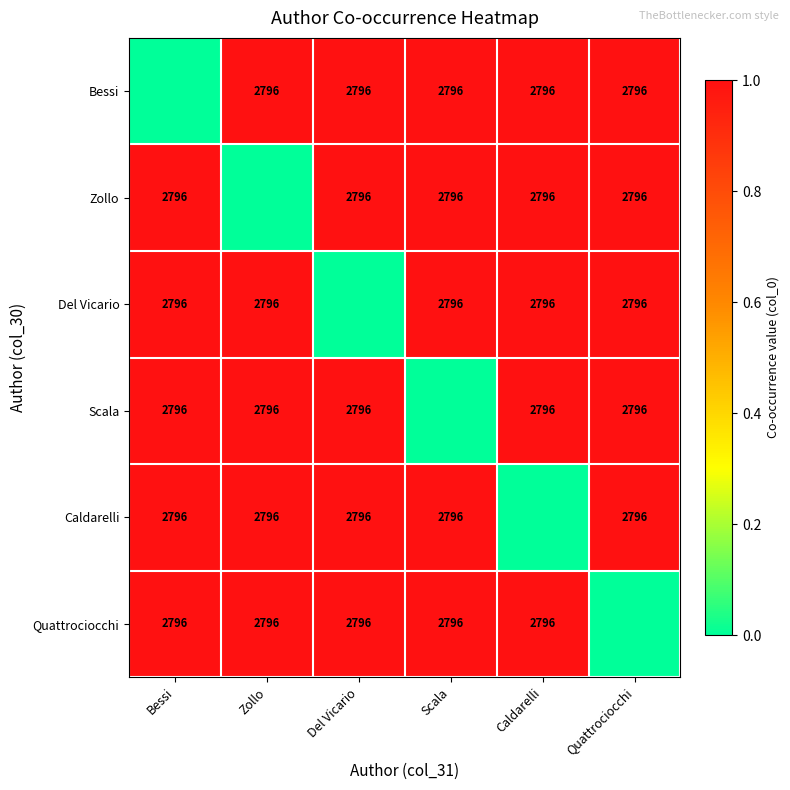

What is the sum of the Bessi values at Del Vicario and Zollo?

5592